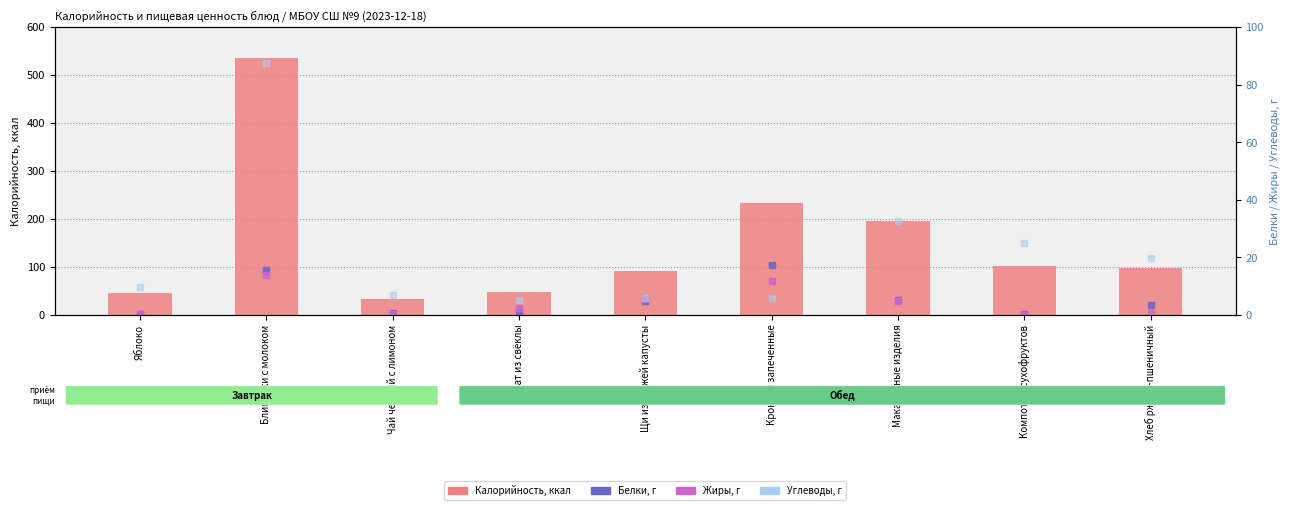

What is the value of the Белки bar at the 4th from the left?

0.9